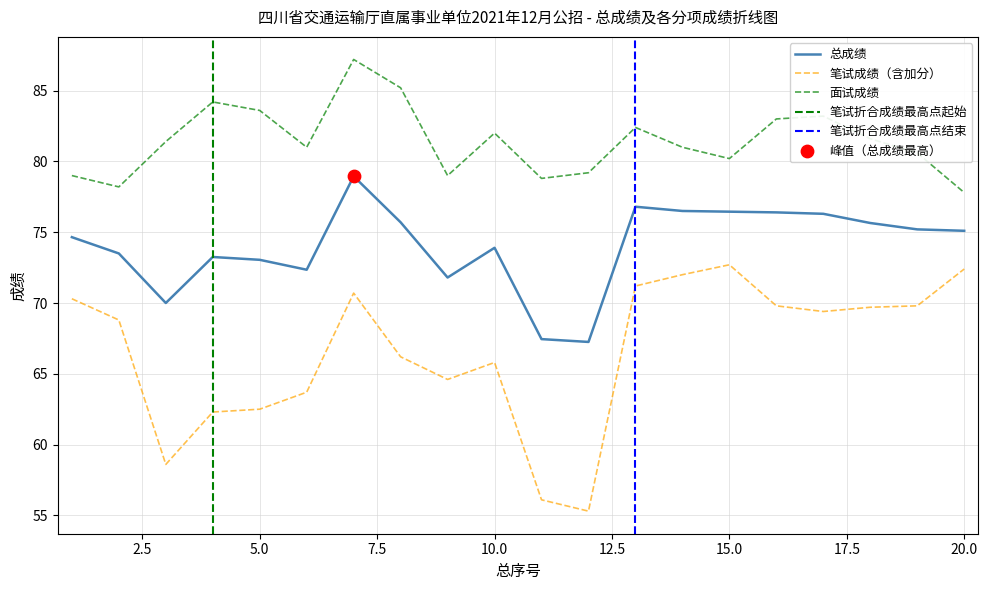

Which series contains the lowest Y value?

笔试成绩（含加分）